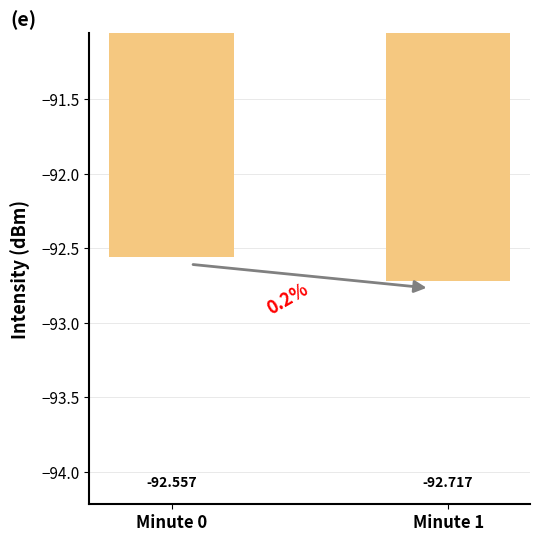

List the labels in order of value, largest first.

Minute 0, Minute 1